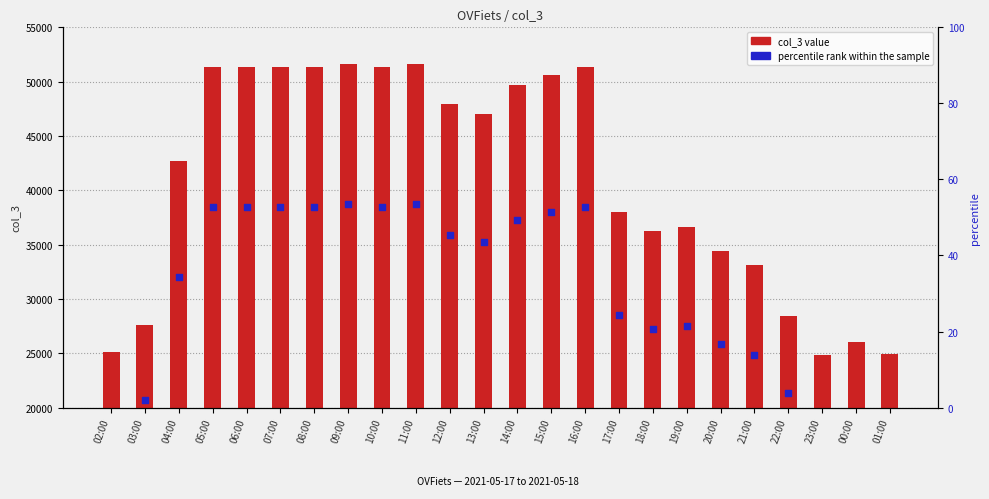

Which series has the largest total across all categories?

col_3 value